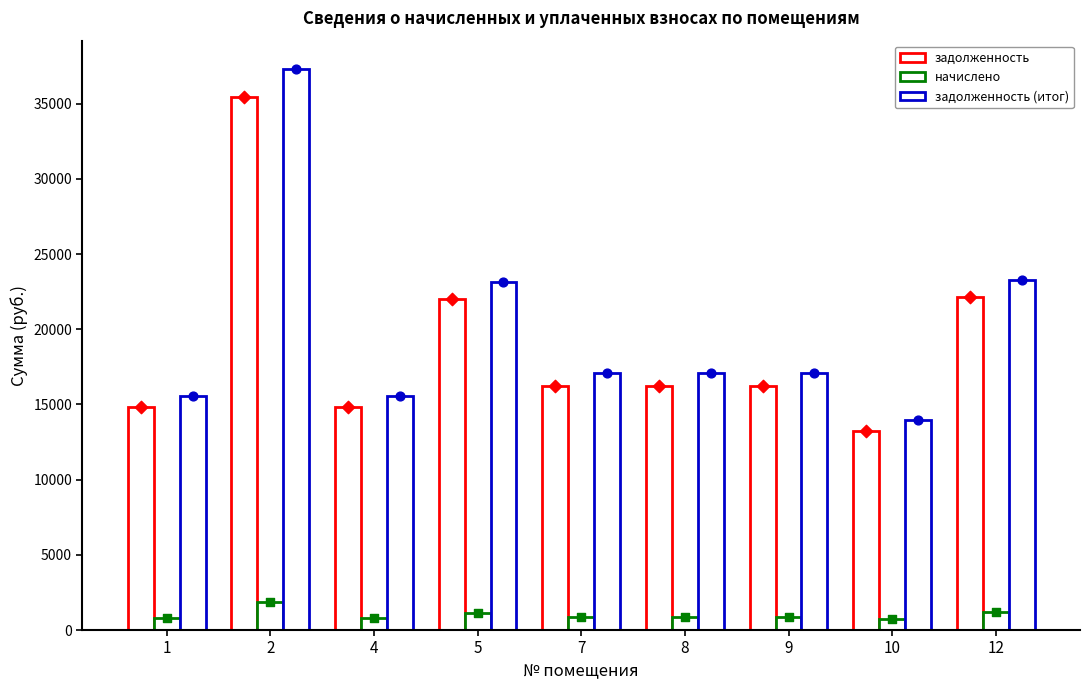

What are all the series names shown in the legend?

задолженность, начислено, задолженность (итог)